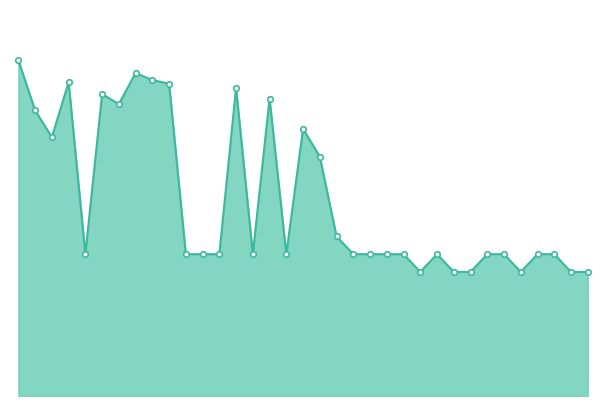

Does the chart have visible grid lines?

No